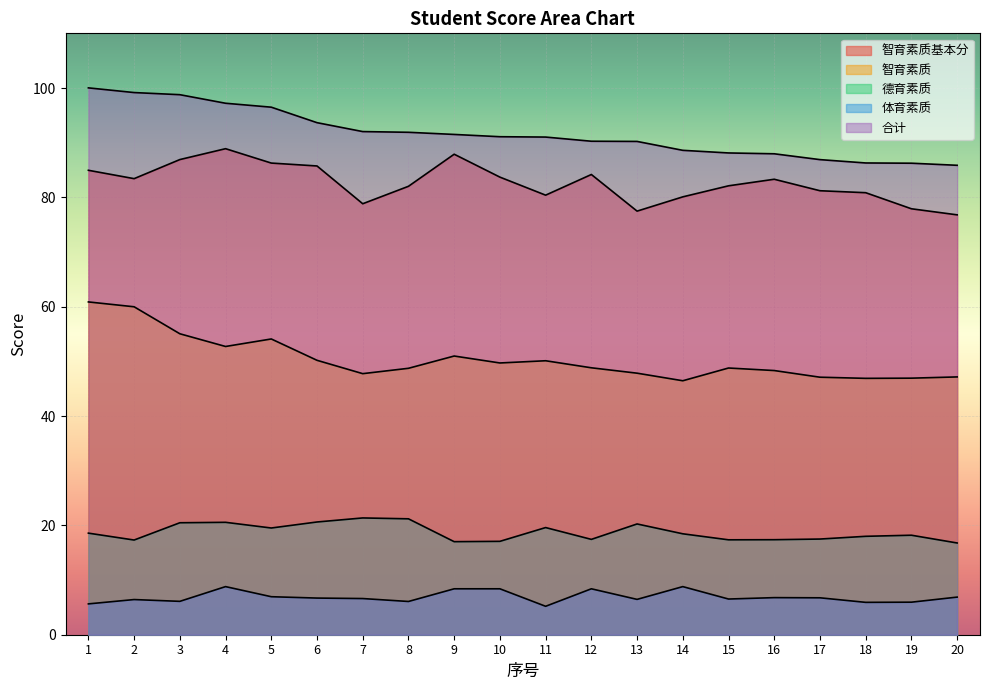

At which label does 德育素质 first exceed 18?

1